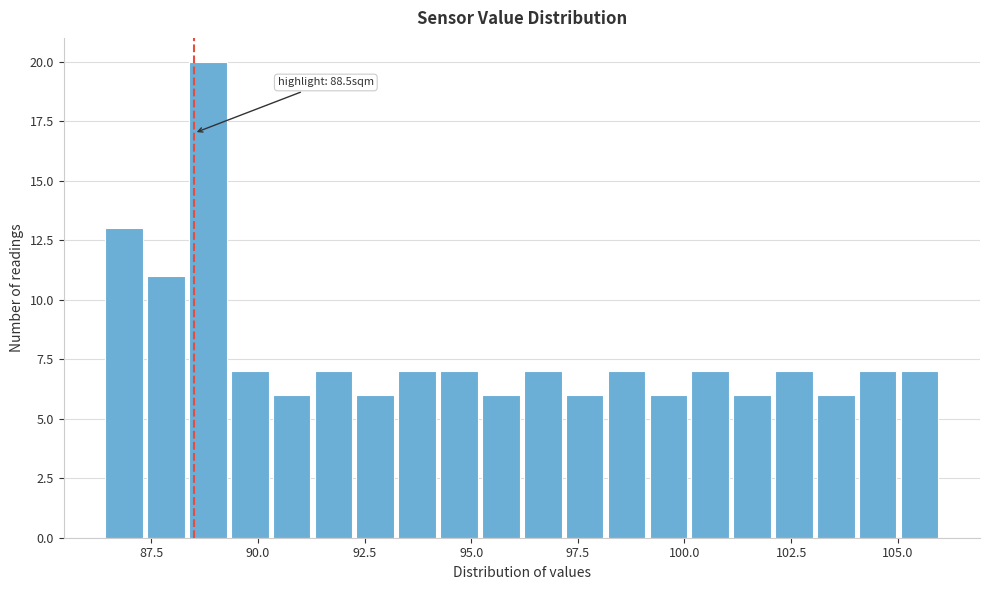

Read against the x-axis, roughly where is the centre of the tallest bar?

89.0